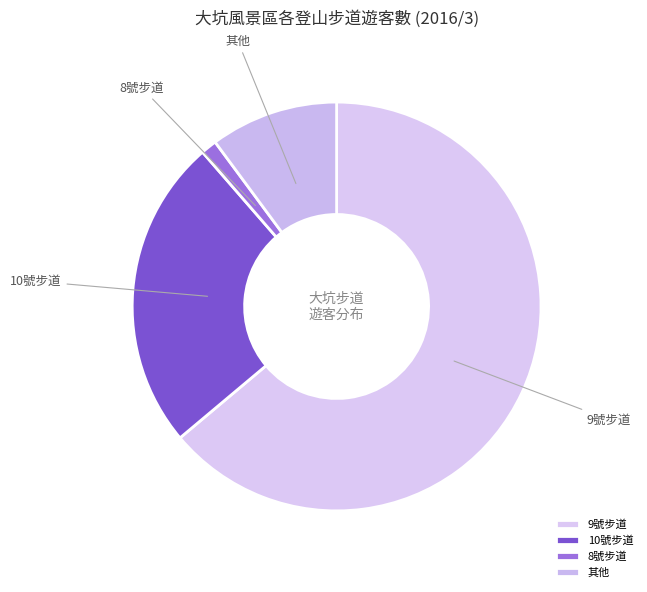

The 9號步道 slice represents 64% of the pie. True or false?

True